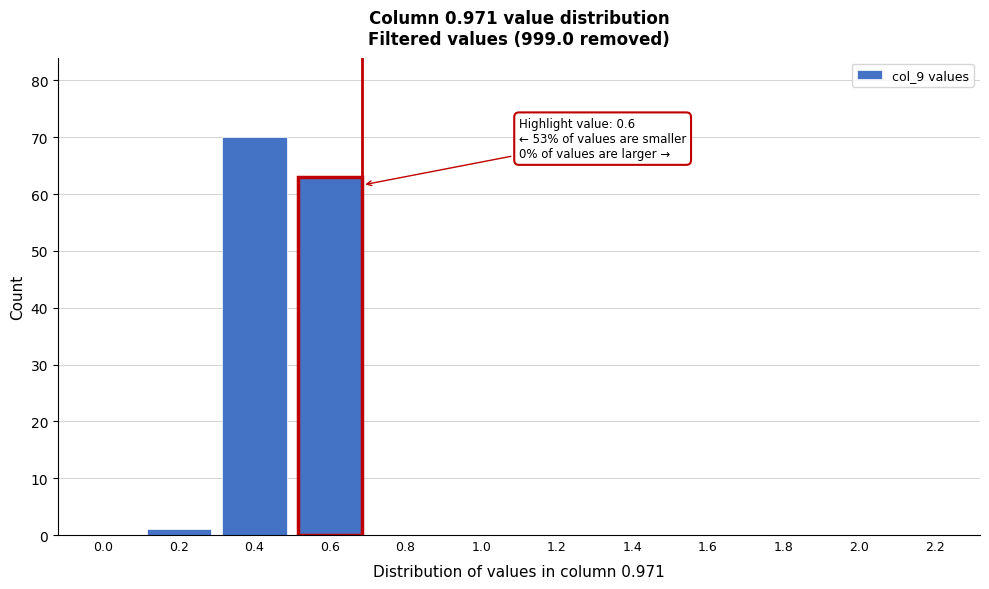

Reading left to right, transcribe all the data shown in this chart.

0.0=0	0.2=1	0.4=70	0.6=63	0.8=0	1.0=0	1.2=0	1.4=0	1.6=0	1.8=0	2.0=0	2.2=0